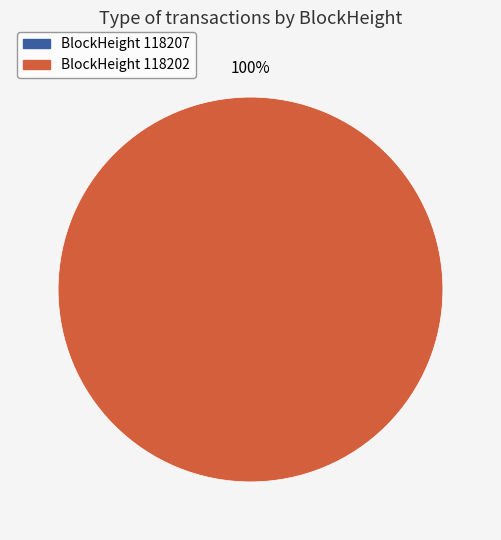

Which category accounts for the majority?

118202